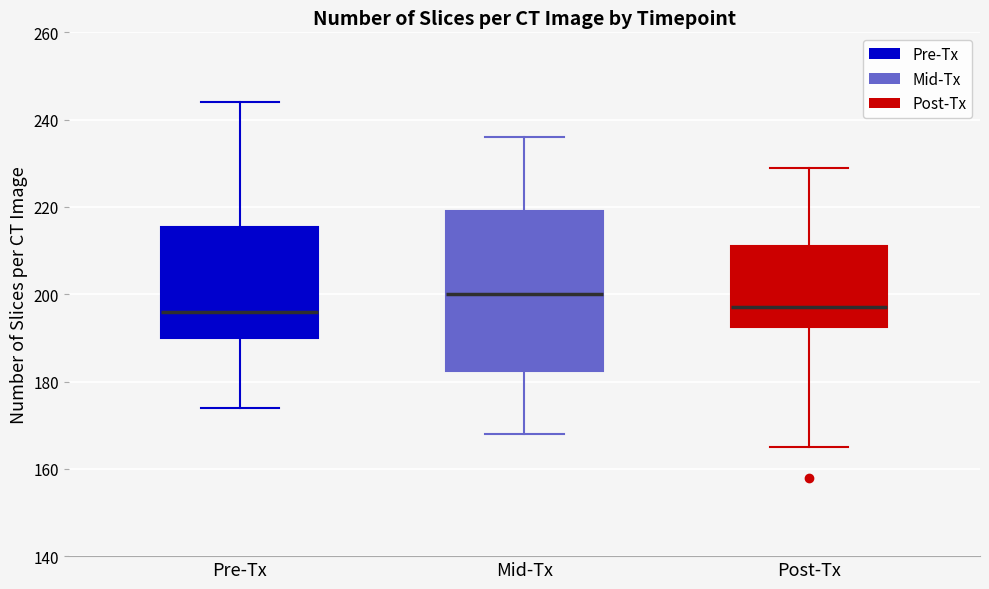

Which box is the tallest, from its lower edge to its upper edge?

Mid-Tx